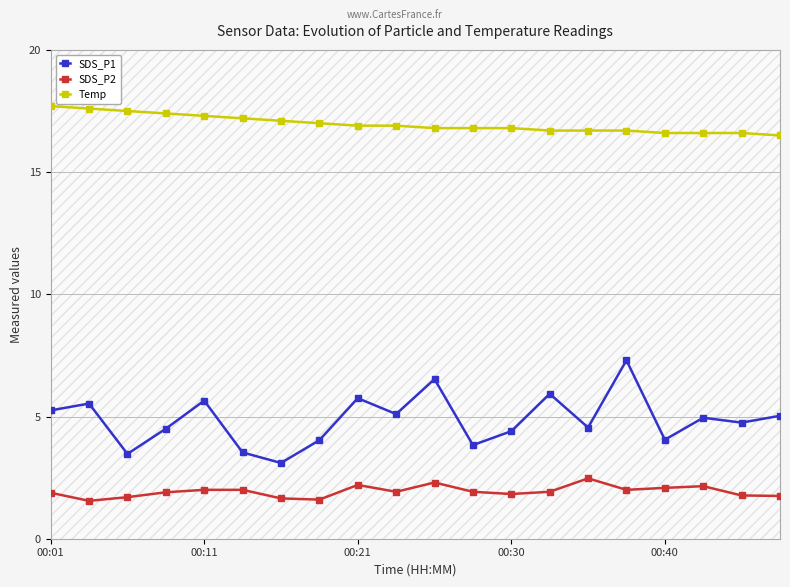

At which category is the sum across all series the highest?

15